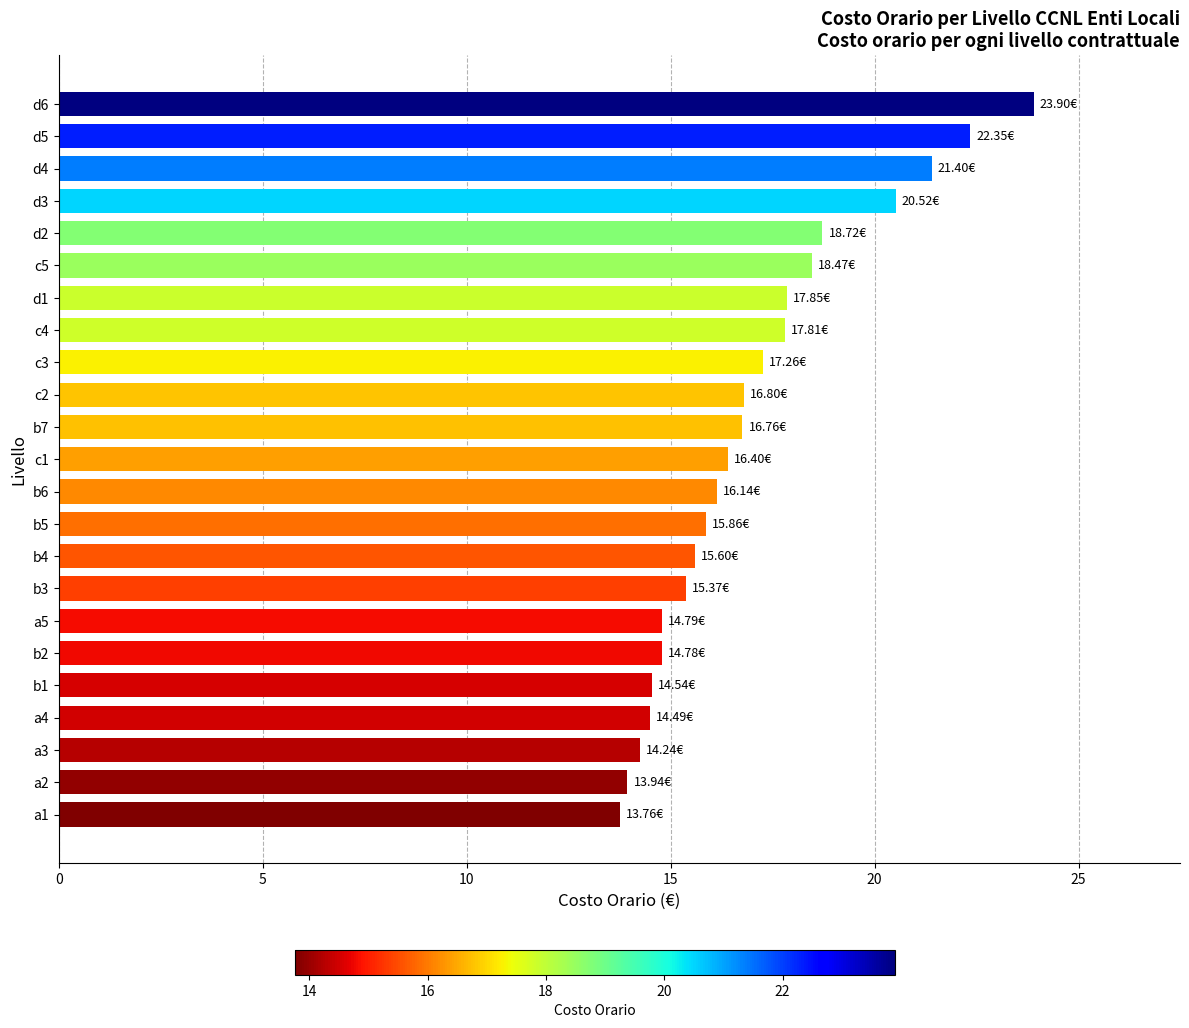

How many bars are there in total?

23